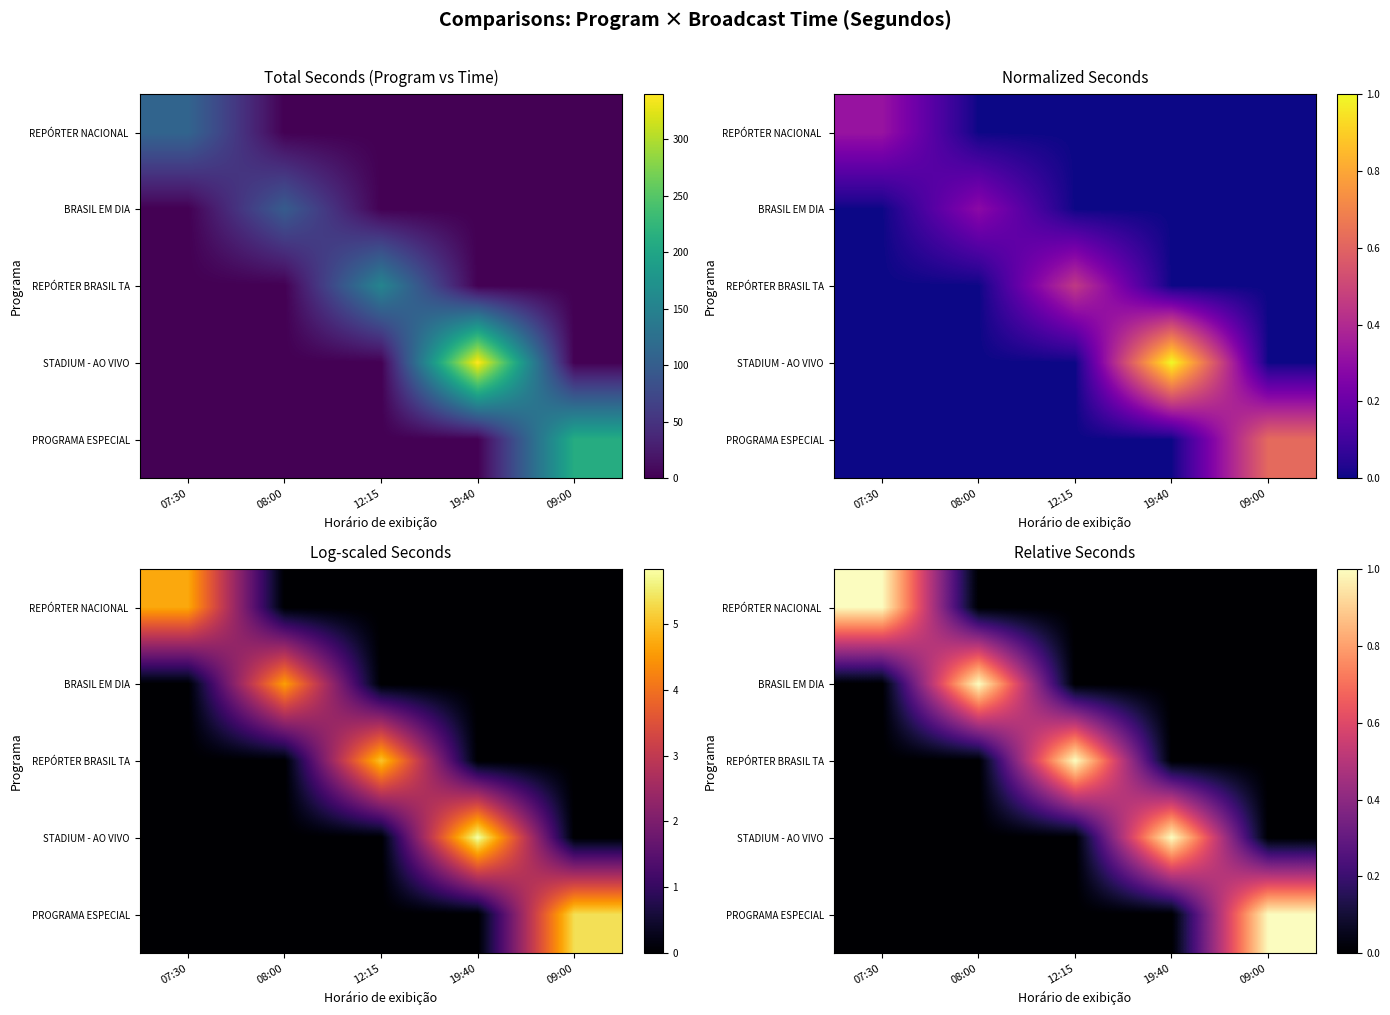

What is the sum of the STADIUM - AO VIVO values at 08:00 and 19:40?

1.0